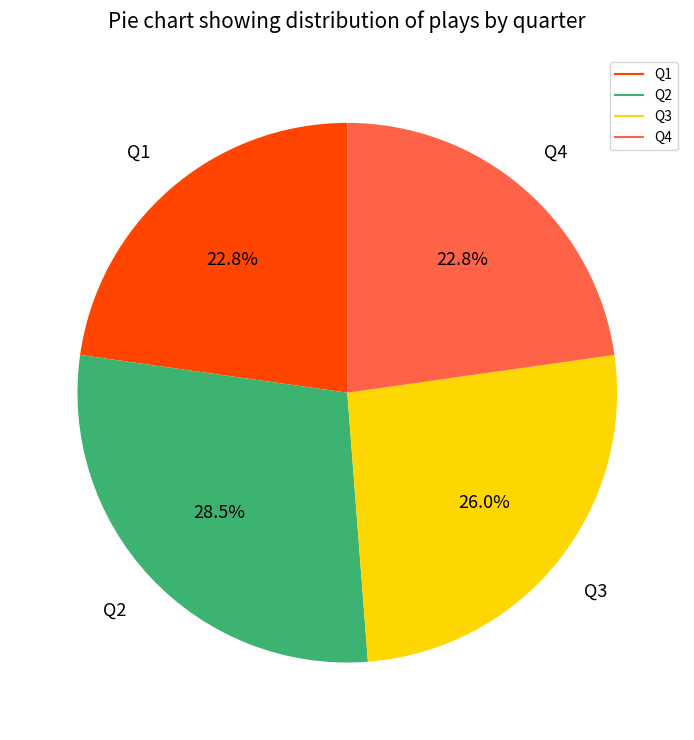

Does any single category account for the majority?

No